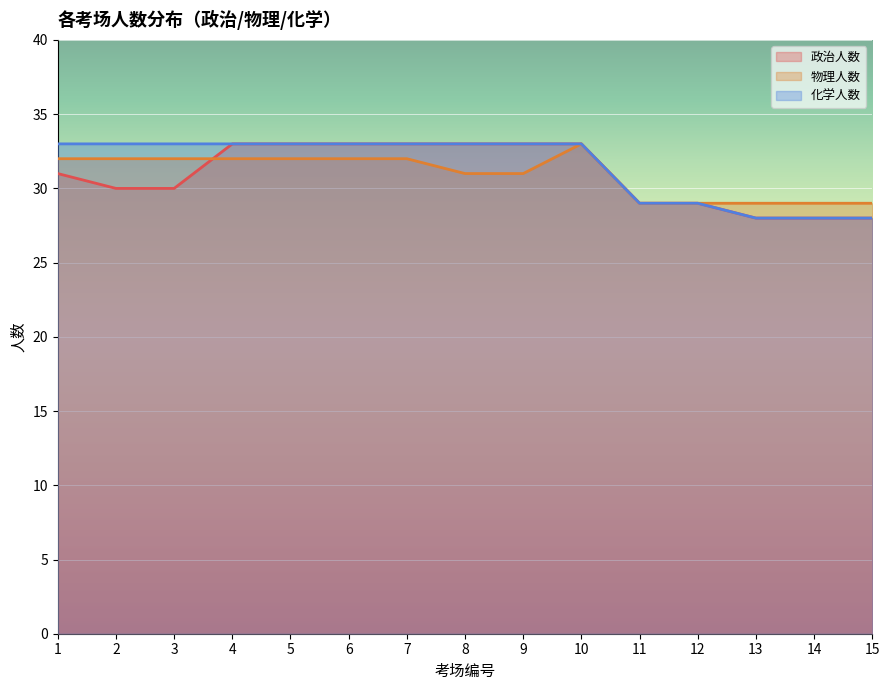

Which label corresponds to the smallest value in the chart?

13